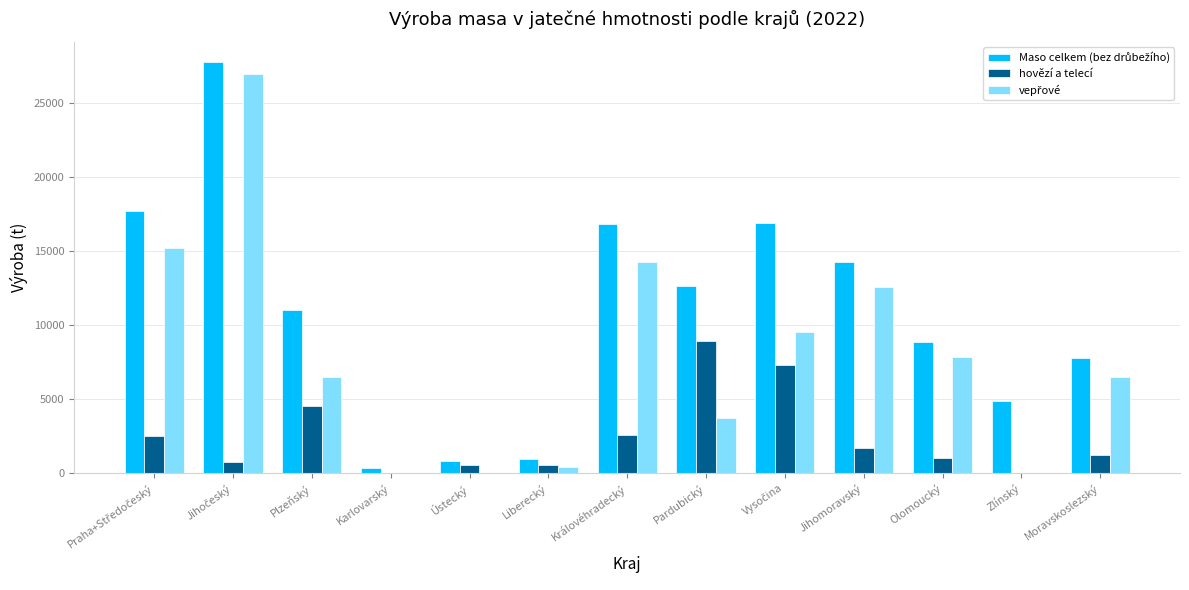

What is the difference between the hovězí a telecí values at Plzeňský and Královéhradecký?

1925.2